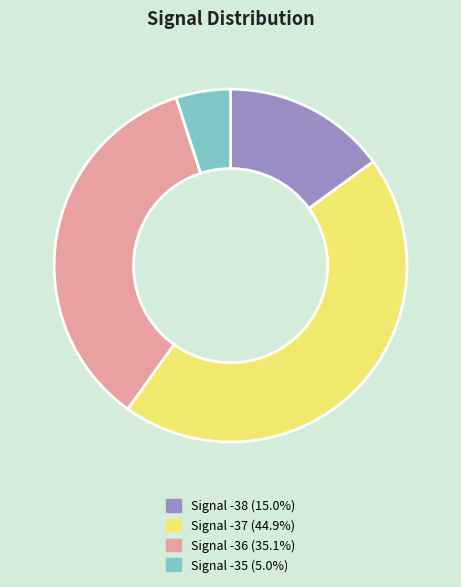

Is there any slice that represents more than half of the pie?

No